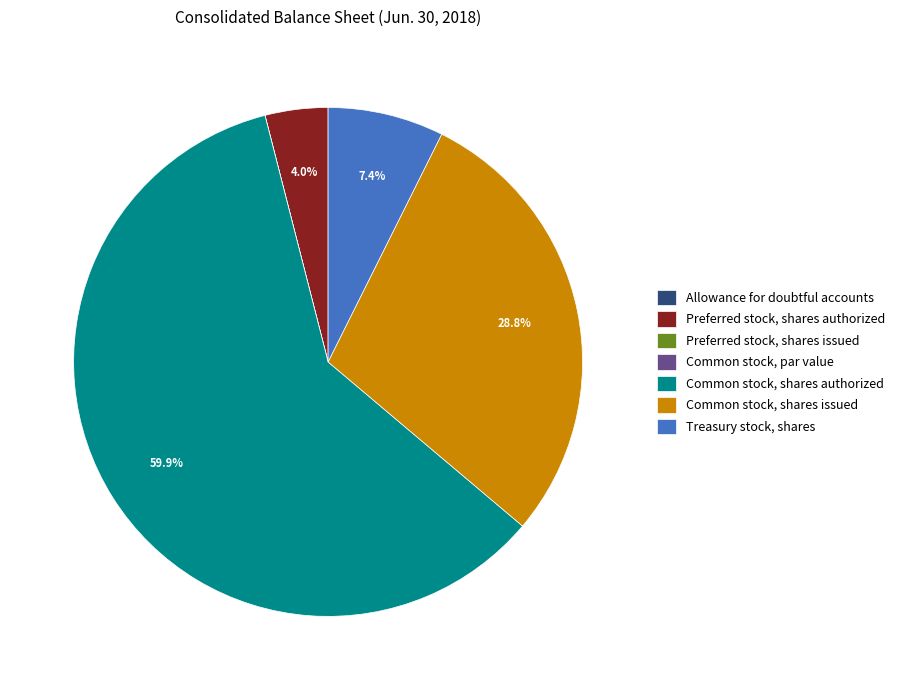

Which category accounts for the majority?

Common stock, shares authorized